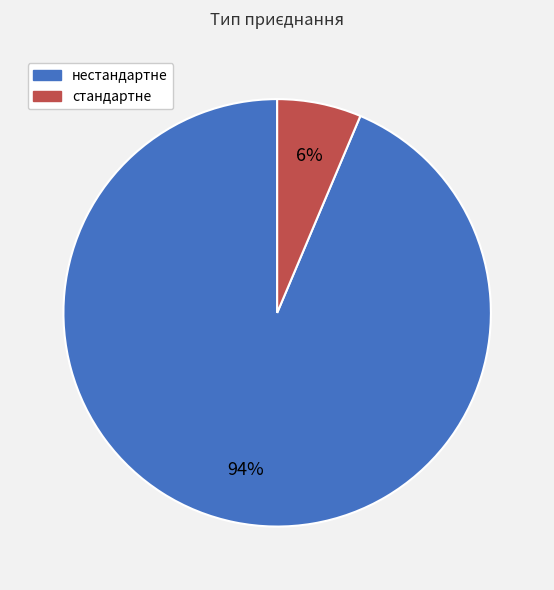

Does нестандартне represent more than half of the total?

Yes